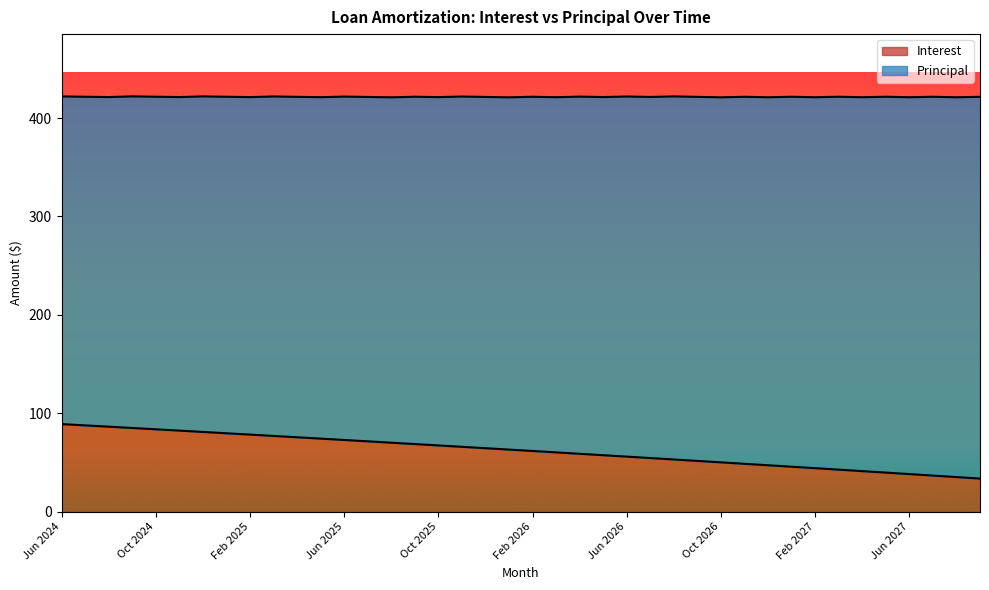

Is it true that the value at Dec 2024 is 123.2?

False